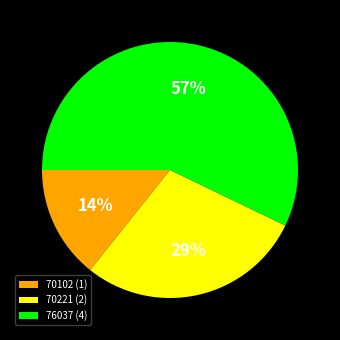

True or false: 76037 (4) accounts for 64% of the total.

False